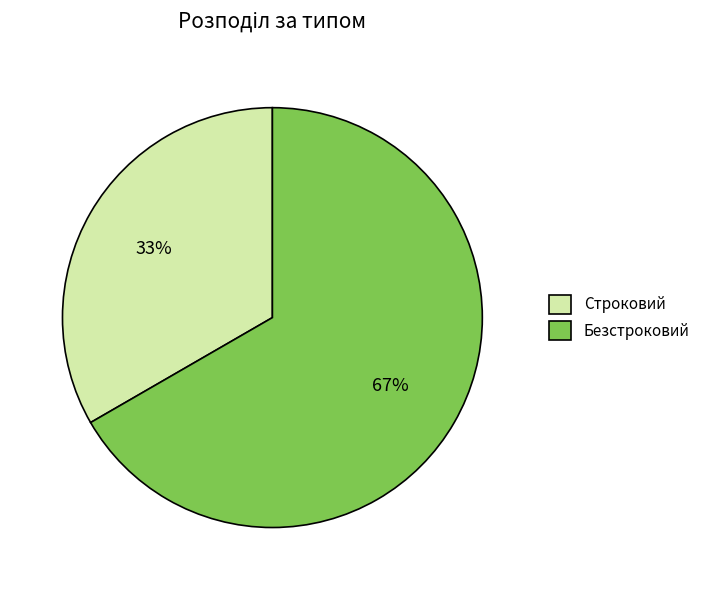

To the nearest percent, what is the combined percentage of Строковий and Безстроковий?

100%